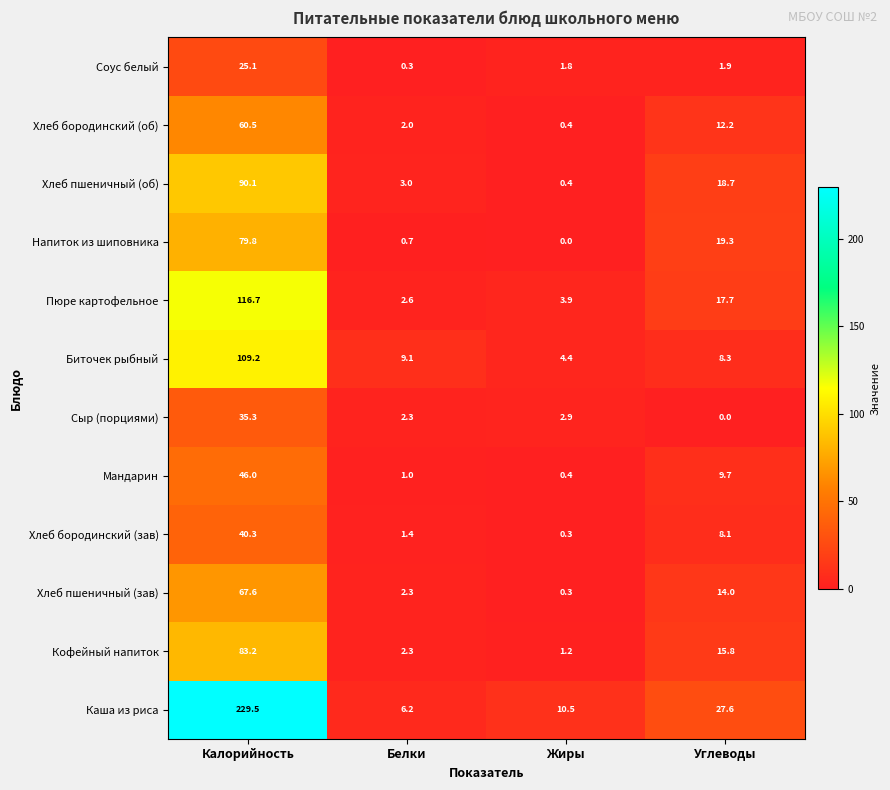

At which category is the sum across all series the highest?

Калорийность